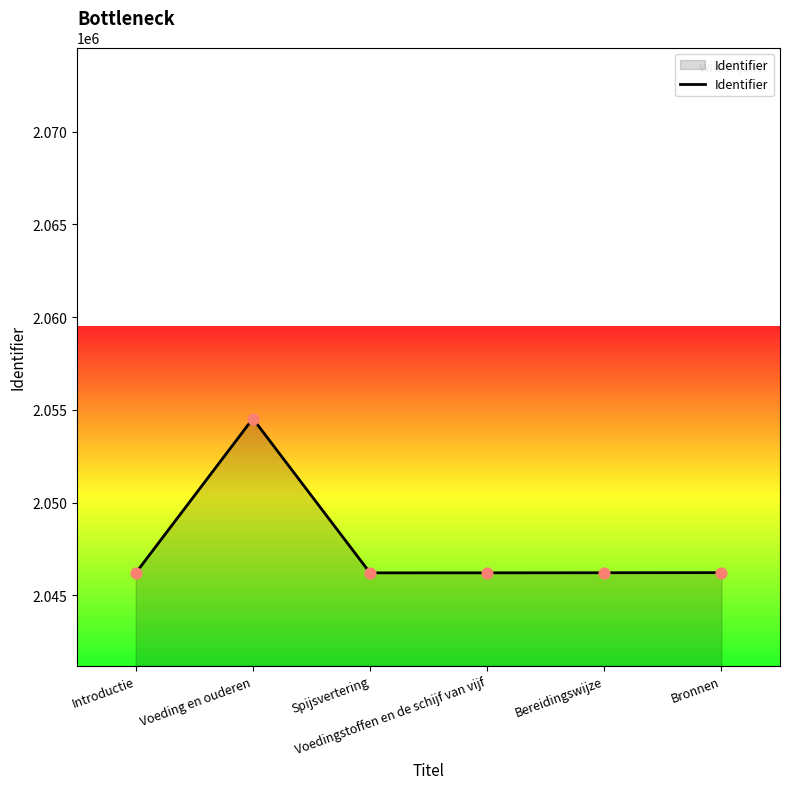

What is the ratio of the value at Spijsvertering to the value at Voedingstoffen en de schijf van vijf?

1.0